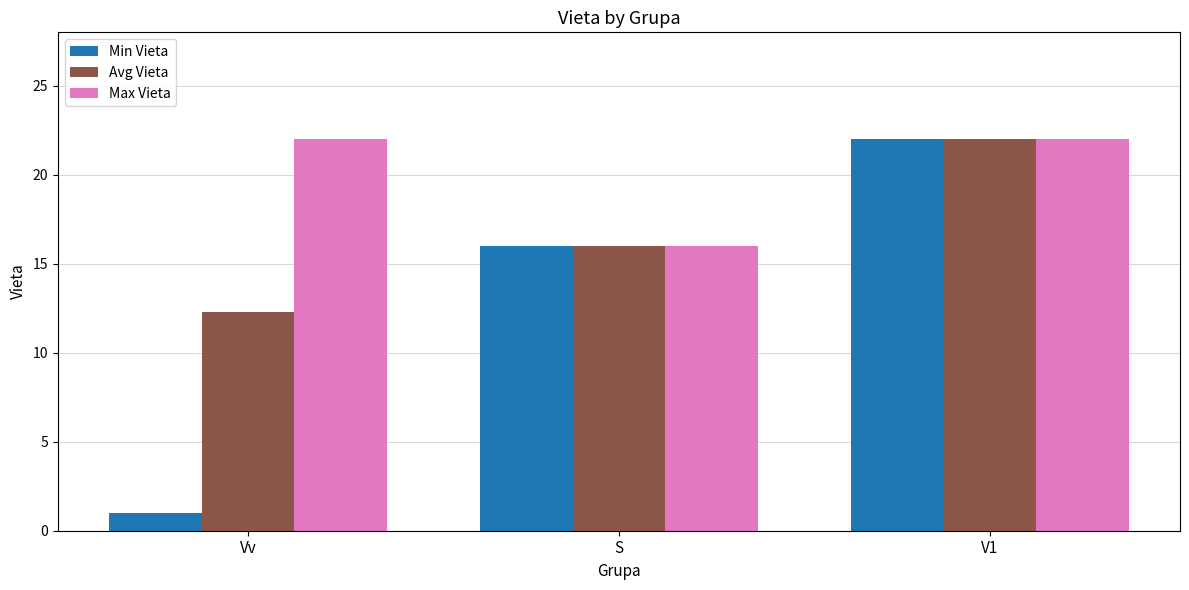

Rank the categories by Avg Vieta value from highest to lowest.

V1, S, Vv